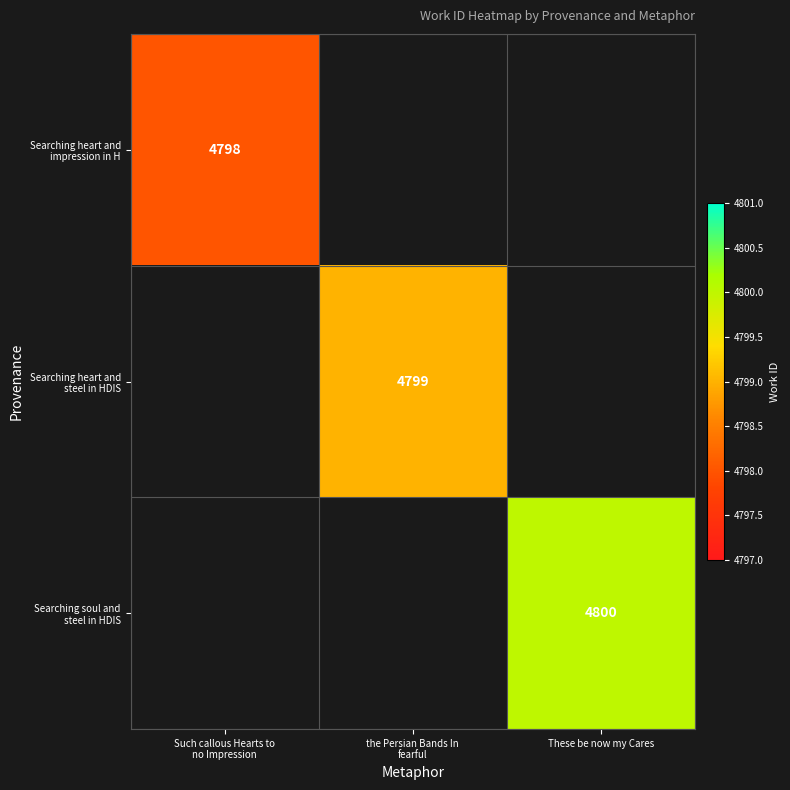

What is the greatest value displayed?

4800.0